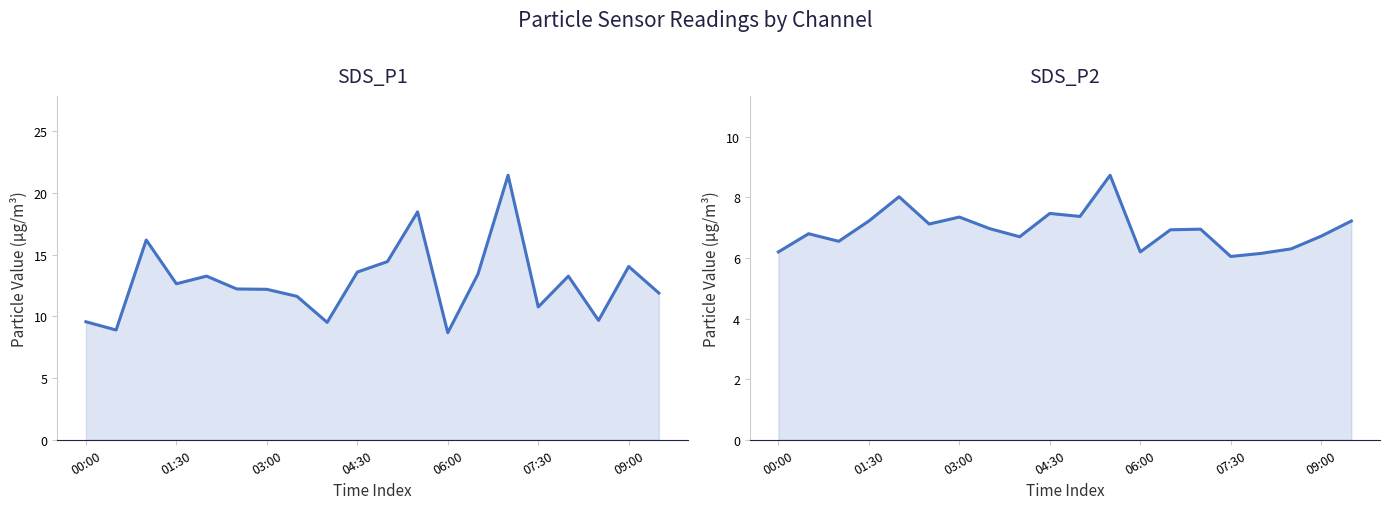

Count the number of data series in this chart.

2